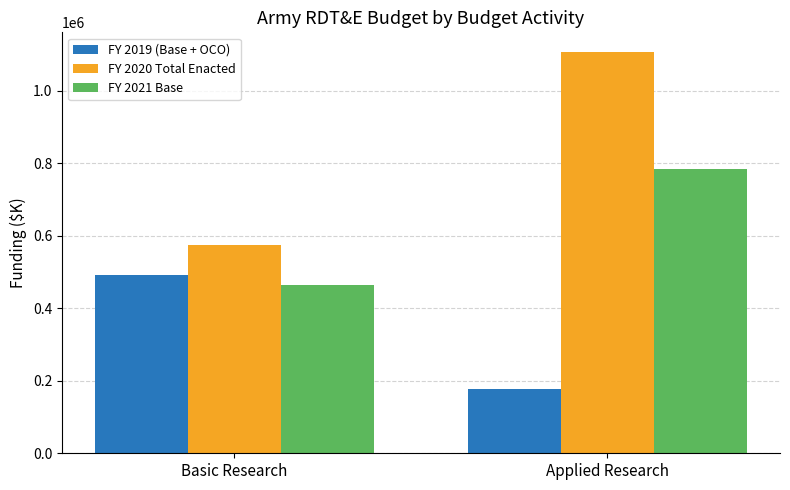

Which series changed the most between Basic Research and Applied Research?

FY 2020 Total Enacted